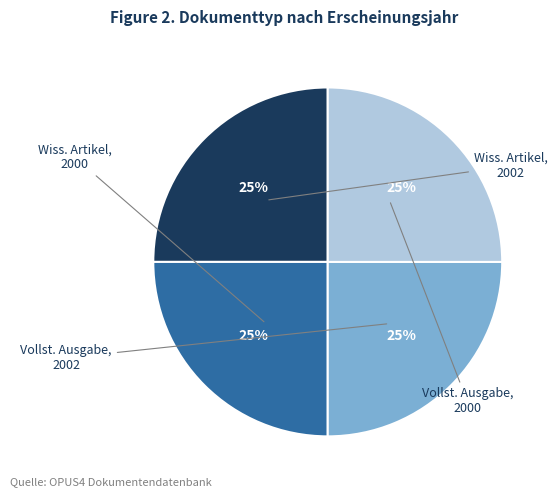

Which slice is the largest?

Wissenschaftlicher Artikel (2002)